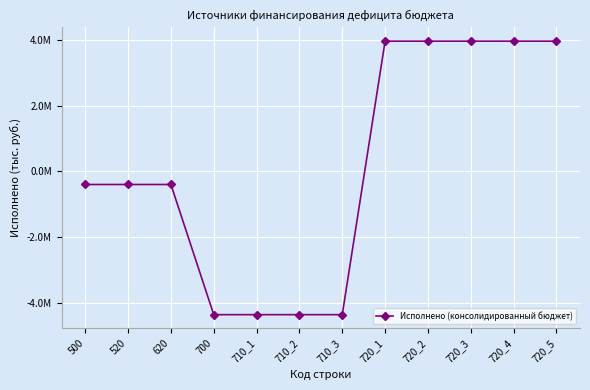

Does the chart have visible grid lines?

Yes